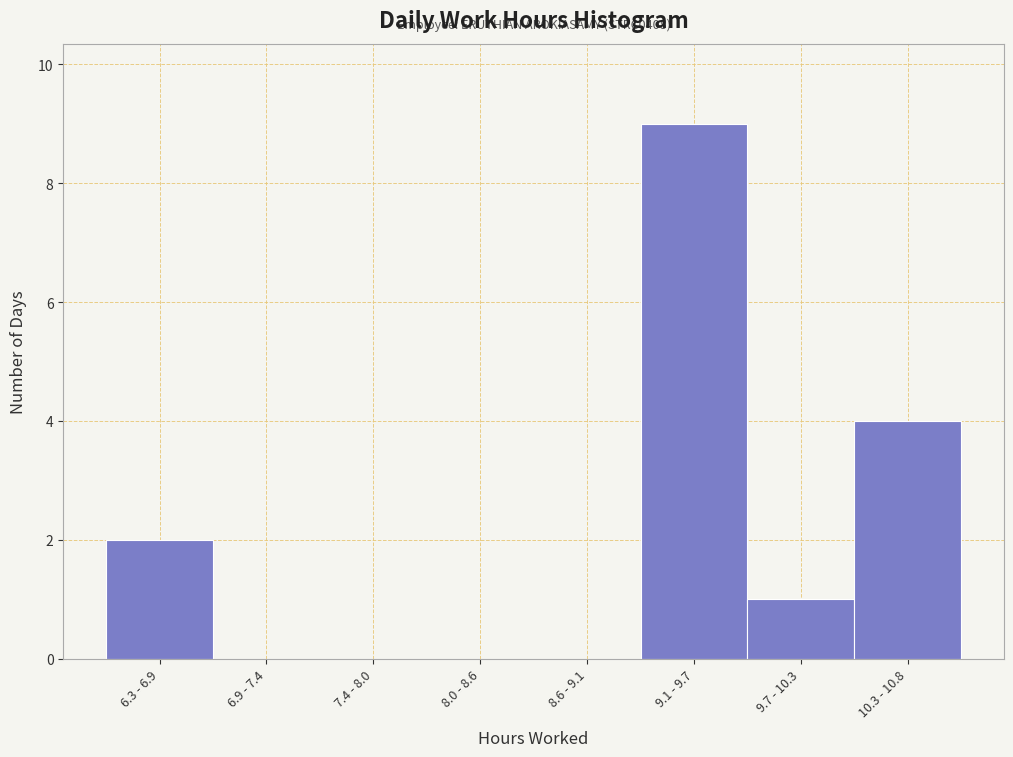

Reading right to left, transcribe all the data shown in this chart.

10.3 - 10.8=4	9.7 - 10.3=1	9.1 - 9.7=9	8.6 - 9.1=0	8.0 - 8.6=0	7.4 - 8.0=0	6.9 - 7.4=0	6.3 - 6.9=2